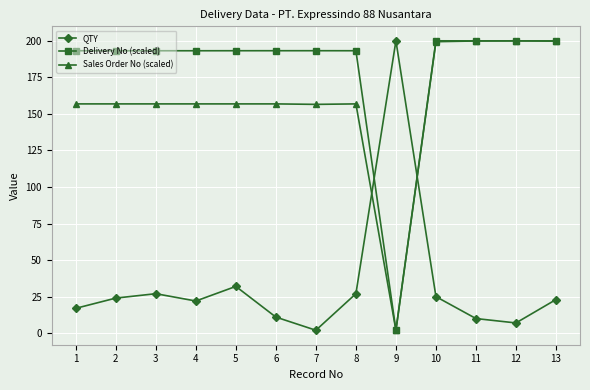

What is the value of the Delivery No (scaled) point at the 10th from the left?

200.0